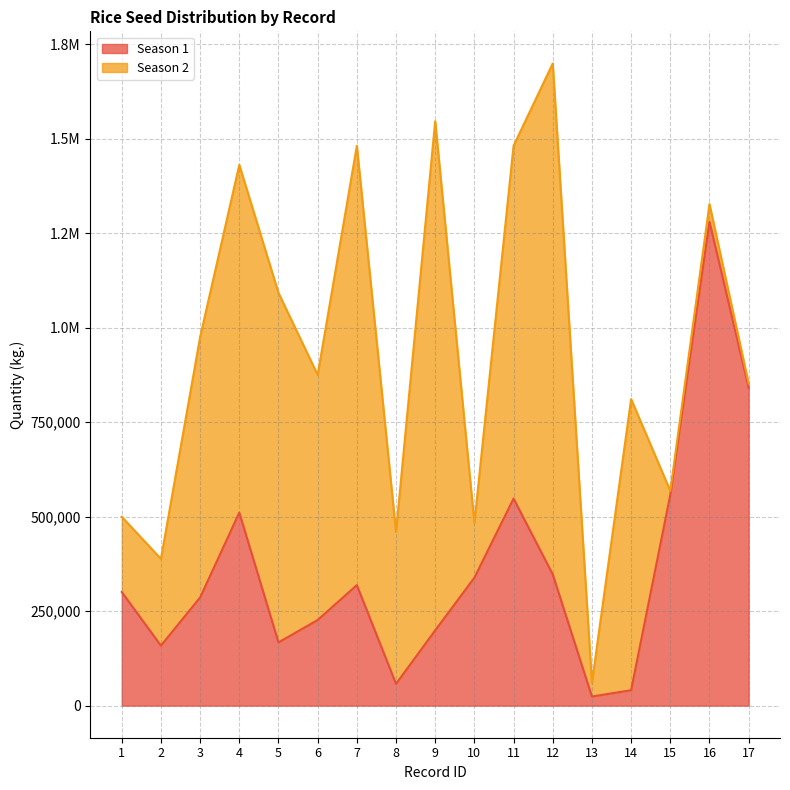

What are all the series names shown in the legend?

Season 1, Season 2